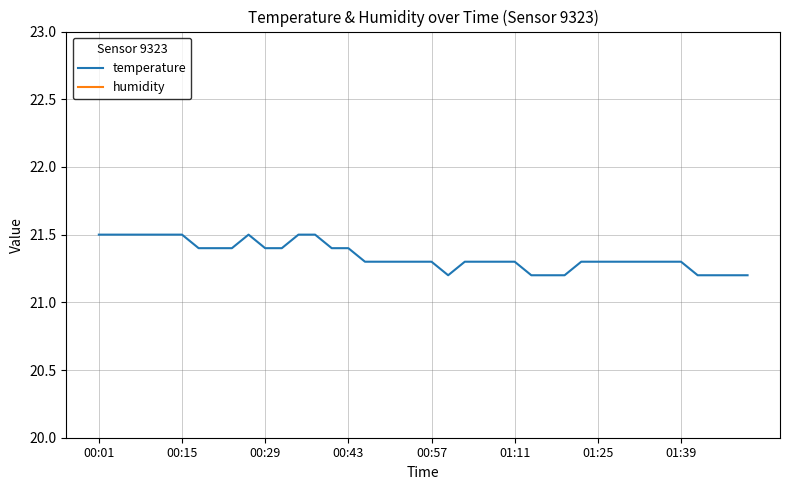

At which category is the sum across all series the highest?

00:01